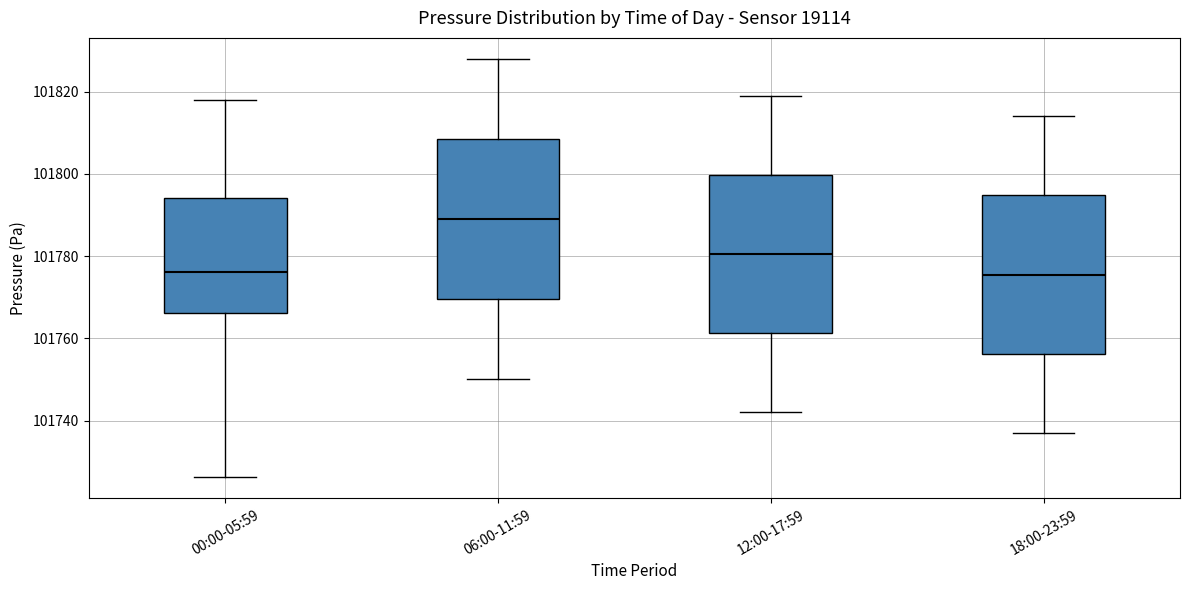

Reading left to right, read every box against the y-axis: the position of its median line, the range the box covers, and the ends of its whiskers. The values are not printed on the chart, so give them approximately, as read against the axis.

00:00-05:59: median 101776, box 101766 to 101794, whiskers 101726 to 101818
06:00-11:59: median 101790, box 101770 to 101808, whiskers 101750 to 101828
12:00-17:59: median 101780, box 101762 to 101800, whiskers 101742 to 101820
18:00-23:59: median 101776, box 101756 to 101794, whiskers 101738 to 101814